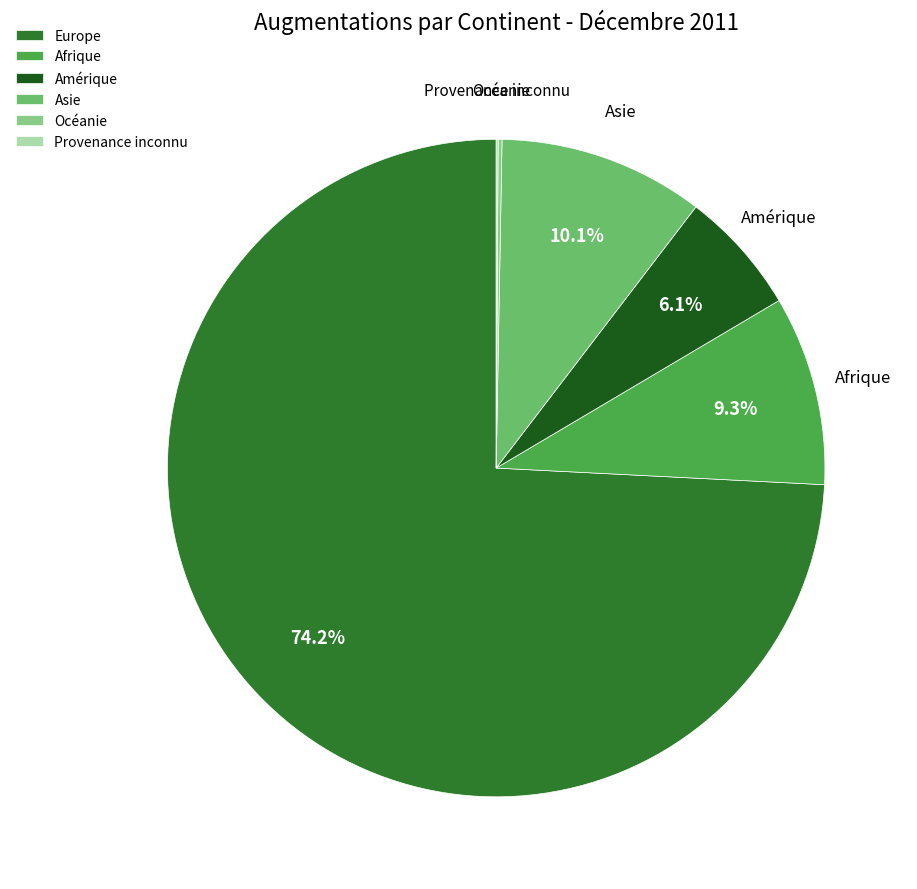

What percentage is NOT represented by Afrique?

90.7%